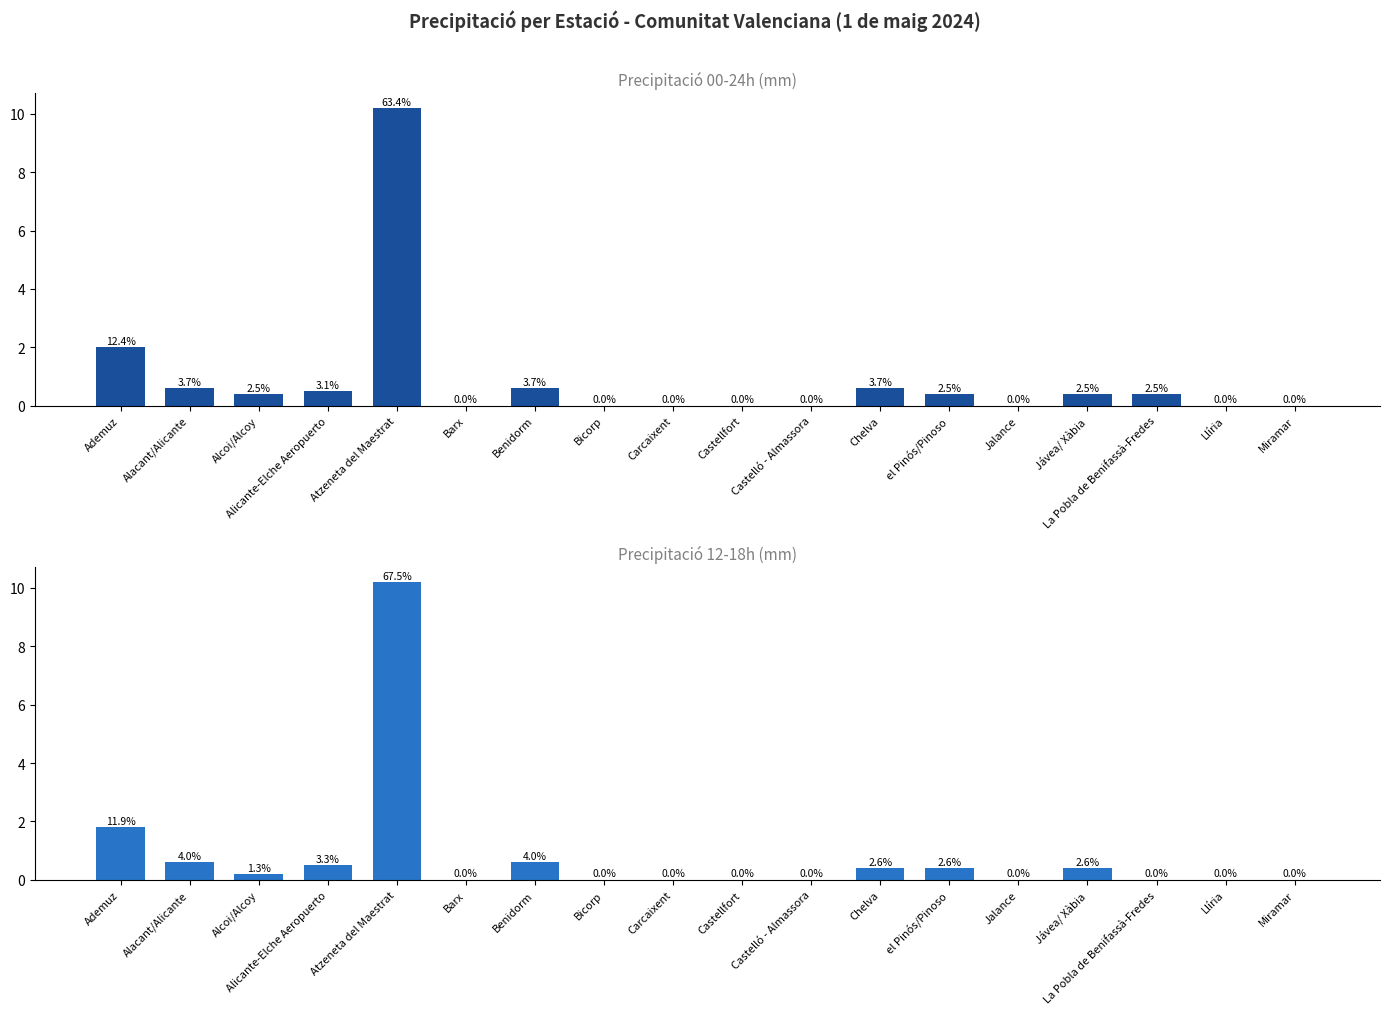

Which has a higher value, Castelló - Almassora or Barx?

Castelló - Almassora